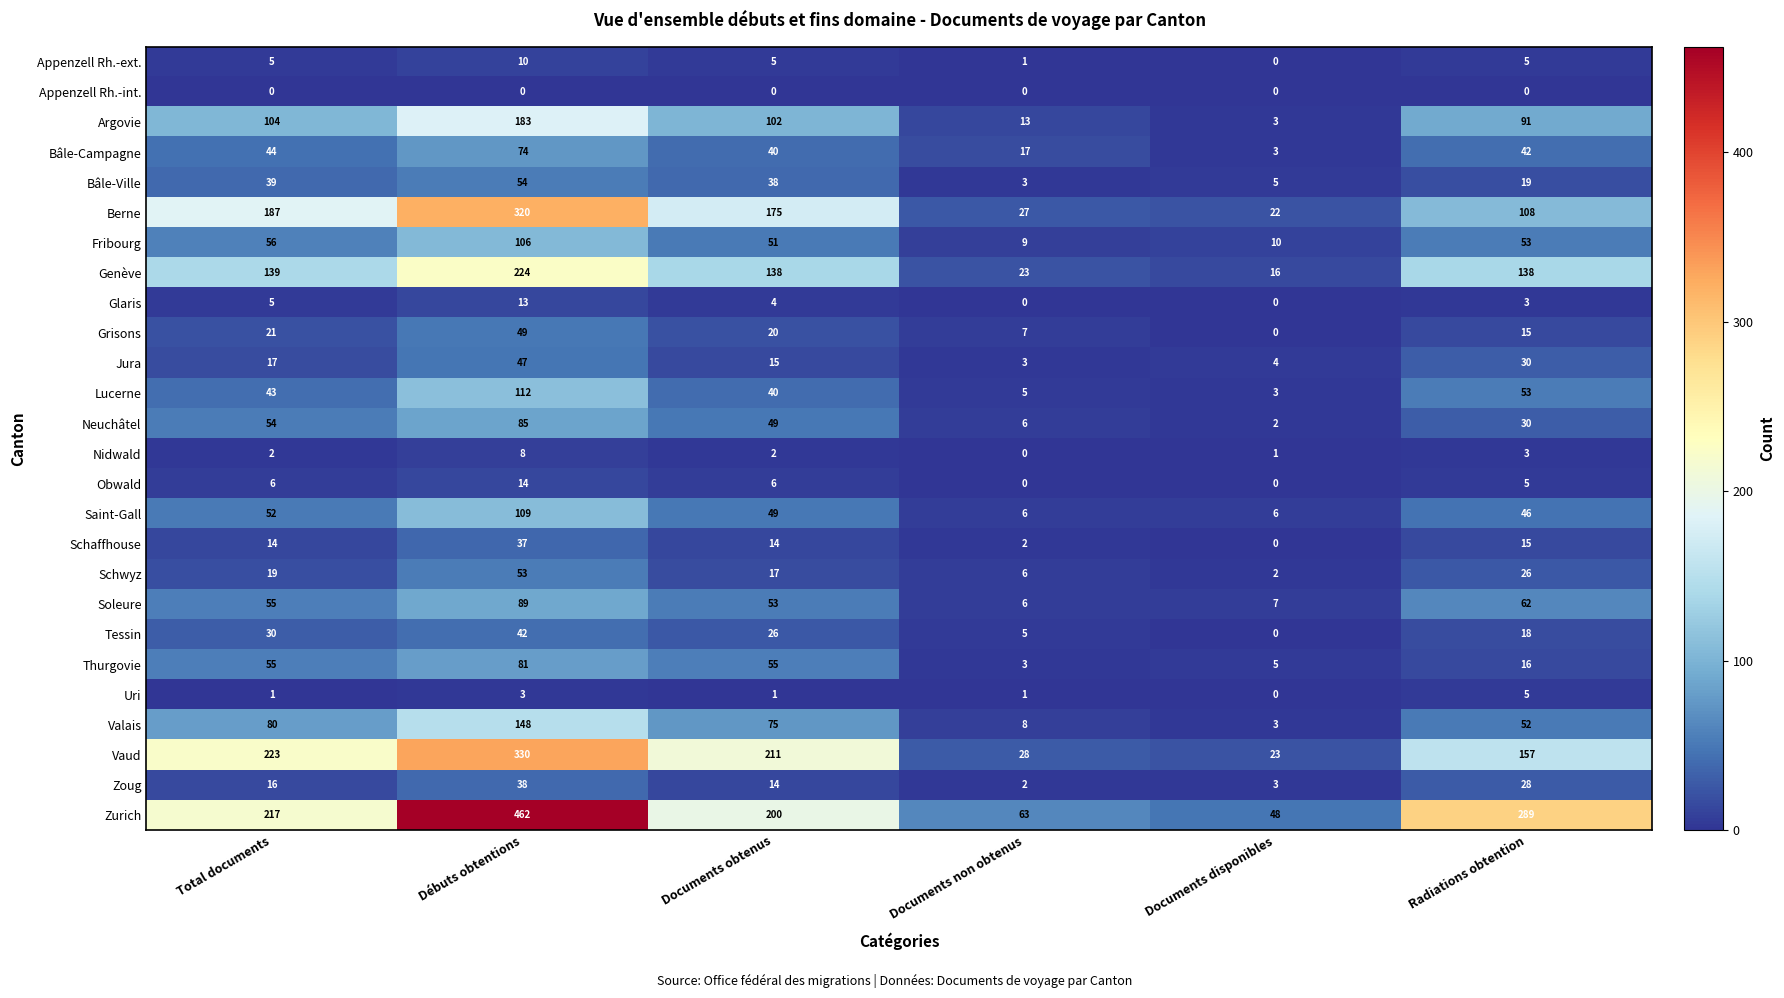

List the series in order of their peak value, highest first.

Zurich, Vaud, Berne, Genève, Argovie, Valais, Lucerne, Saint-Gall, Fribourg, Soleure, Neuchâtel, Thurgovie, Bâle-Campagne, Bâle-Ville, Schwyz, Grisons, Jura, Tessin, Zoug, Schaffhouse, Obwald, Glaris, Appenzell Rh.-ext., Nidwald, Uri, Appenzell Rh.-int.